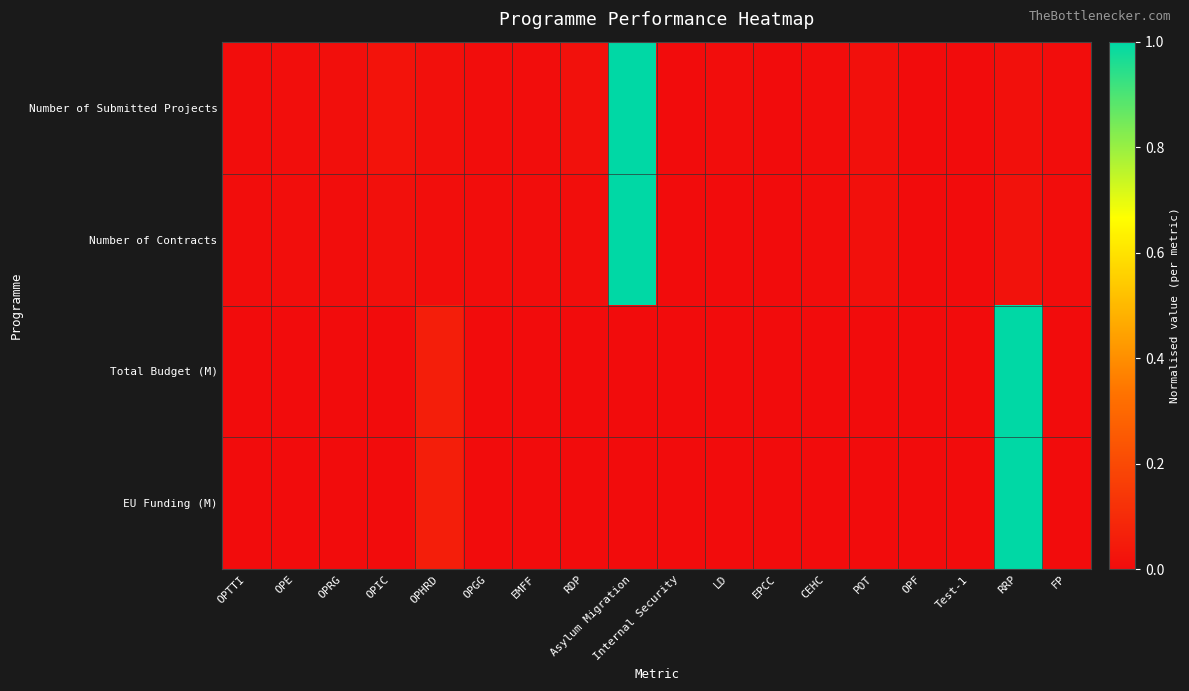

Reading left to right, transcribe all the data shown in this chart.

Number of Submitted Projects: OPTTI=0.0	OPE=0.0	OPRG=0.0	OPIC=0.0	OPHRD=0.0	OPGG=0.0	EMFF=0.0	RDP=0.0	Asylum Migration=1.0	Internal Security=0.0	LD=0.0	EPCC=0.0	CEHC=0.0	POT=0.0	OPF=0.0	Test-1=0.0	RRP=0.0	FP=0.0
Number of Contracts: OPTTI=0.0	OPE=0.0	OPRG=0.0	OPIC=0.0	OPHRD=0.0	OPGG=0.0	EMFF=0.0	RDP=0.0	Asylum Migration=1.0	Internal Security=0.0	LD=0.0	EPCC=0.0	CEHC=0.0	POT=0.0	OPF=0.0	Test-1=0.0	RRP=0.0	FP=0.0
Total Budget (M): OPTTI=0.0	OPE=0.0	OPRG=0.0	OPIC=0.0	OPHRD=0.1	OPGG=0.0	EMFF=0.0	RDP=0.0	Asylum Migration=0.0	Internal Security=0.0	LD=0.0	EPCC=0.0	CEHC=0.0	POT=0.0	OPF=0.0	Test-1=0.0	RRP=1.0	FP=0.0
EU Funding (M): OPTTI=0.0	OPE=0.0	OPRG=0.0	OPIC=0.0	OPHRD=0.1	OPGG=0.0	EMFF=0.0	RDP=0.0	Asylum Migration=0.0	Internal Security=0.0	LD=0.0	EPCC=0.0	CEHC=0.0	POT=0.0	OPF=0.0	Test-1=0.0	RRP=1.0	FP=0.0